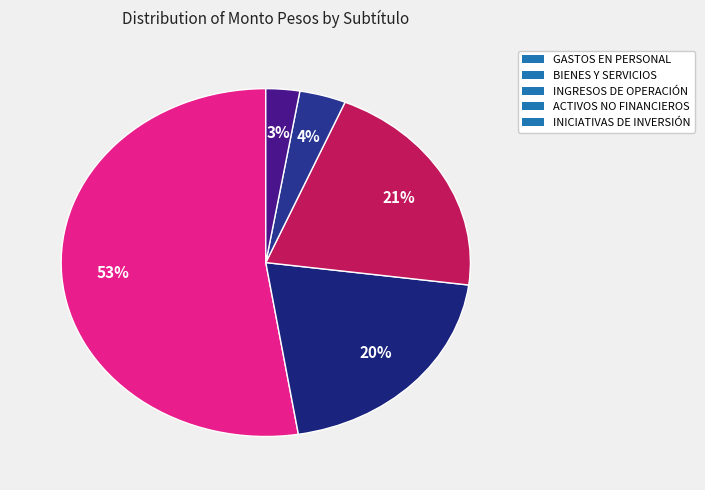

To the nearest percent, what percentage of the pie is GASTOS EN PERSONAL?

53%